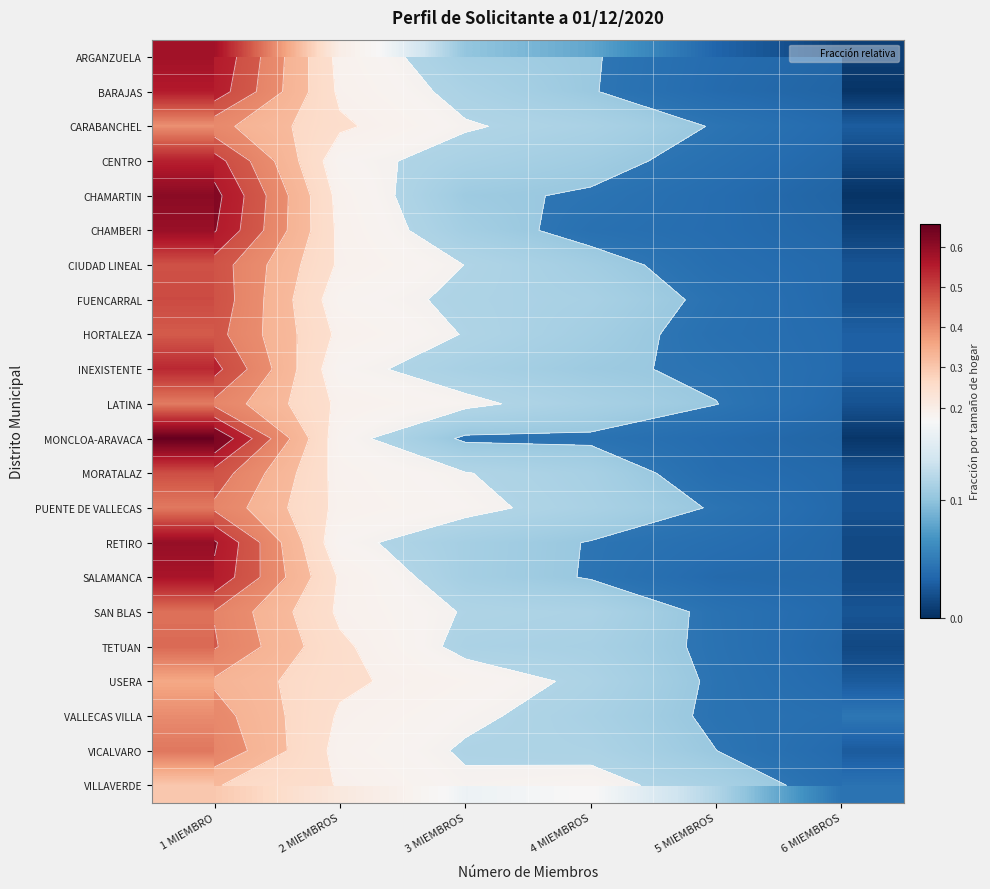

Which has a higher value, 1 MIEMBRO or 2 MIEMBROS?

1 MIEMBRO